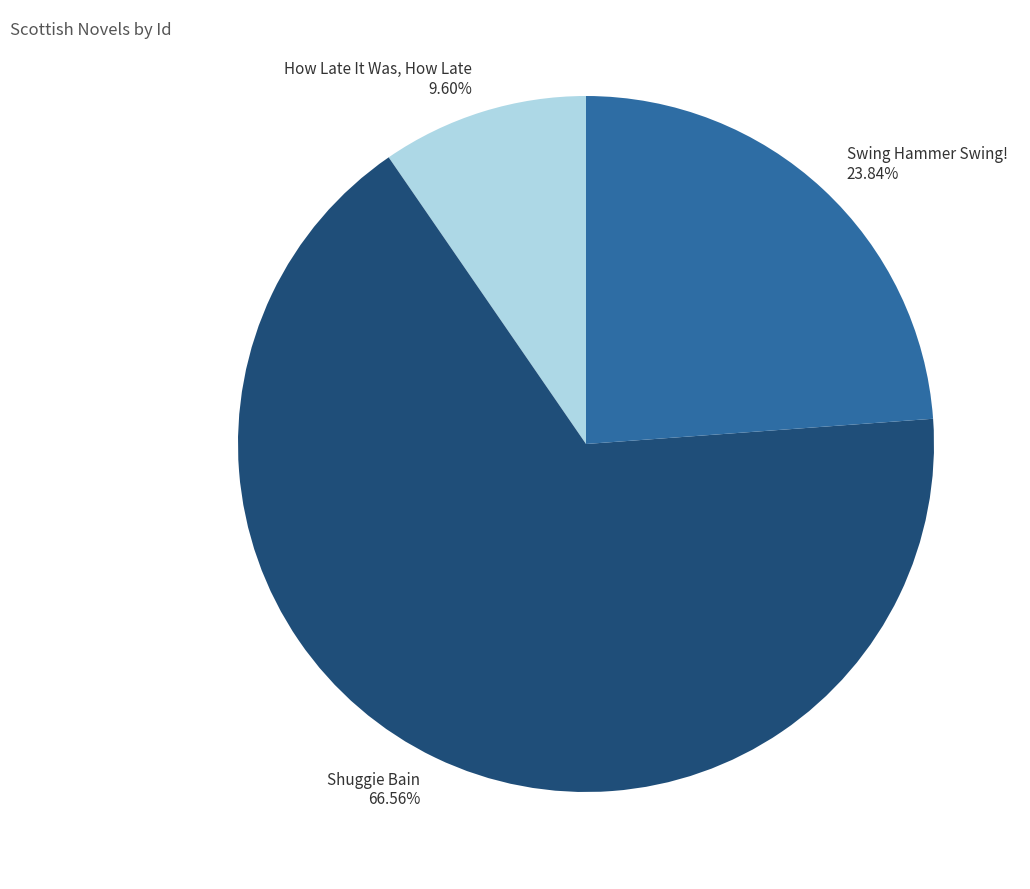

Between How Late It Was, How Late and Swing Hammer Swing!, which is larger?

Swing Hammer Swing!